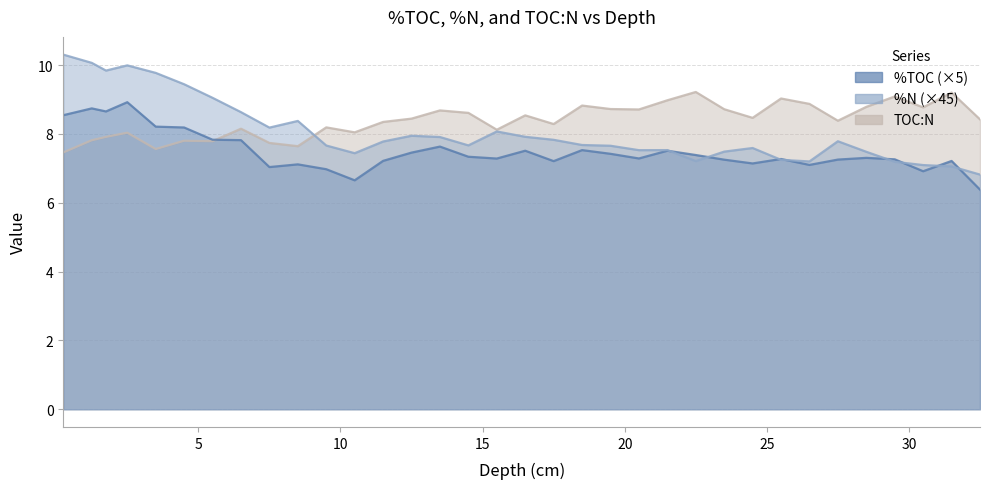

What is the approximate value of %N at 13.5?

7.9